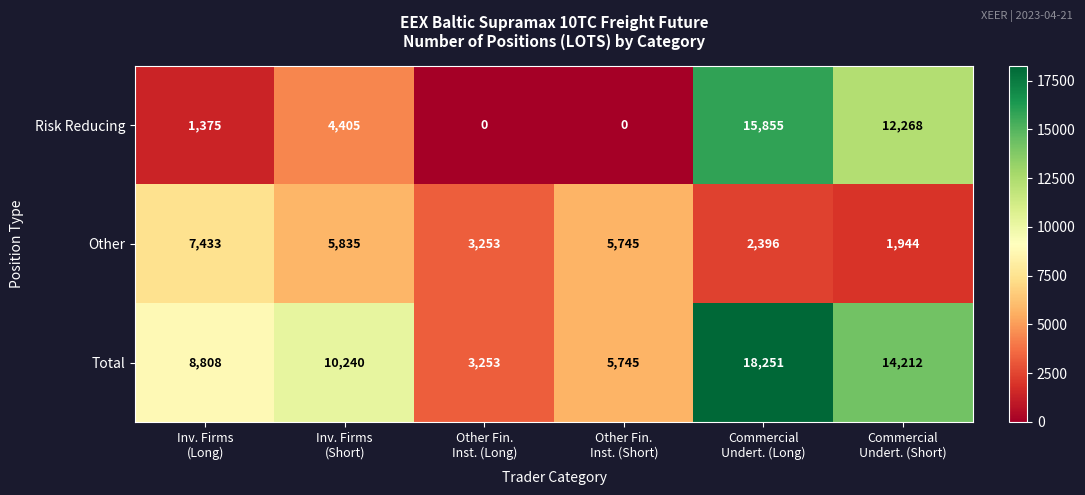

Count the Total values in the range 5745 to 14212.

4